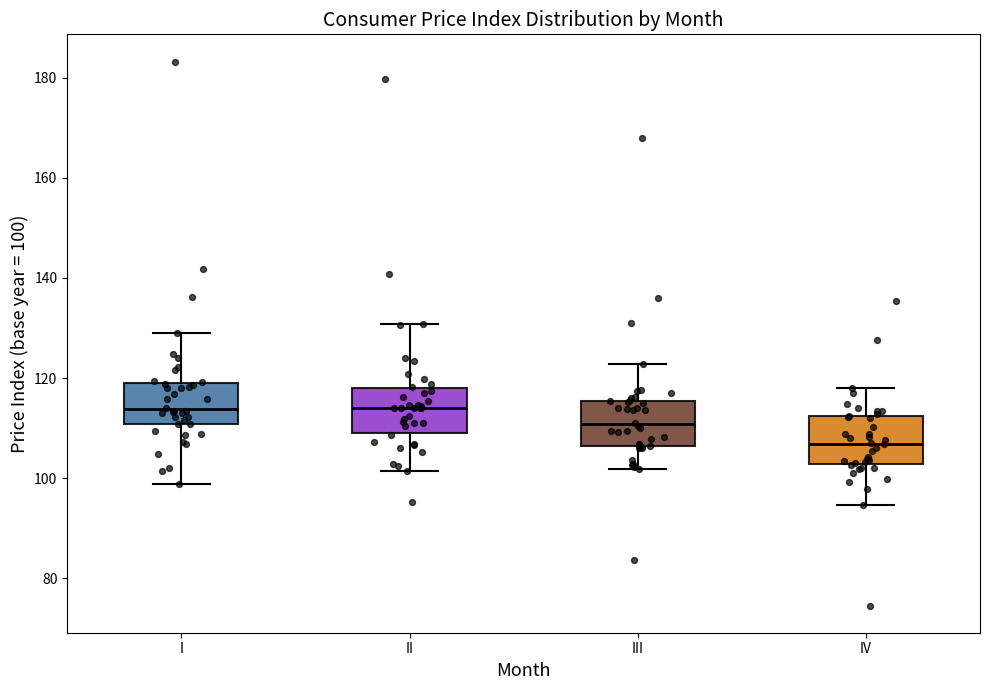

Reading left to right, transcribe this box plot: for each box, give where its median line is, the range the box spans, and where its two whiskers end, as read against the y-axis. The values are not printed on the chart, so give them approximately, as read against the axis.

I: median 114, box 110 to 120, whiskers 98 to 130
II: median 114, box 110 to 118, whiskers 102 to 130
III: median 110, box 106 to 116, whiskers 102 to 122
IV: median 106, box 102 to 112, whiskers 94 to 118